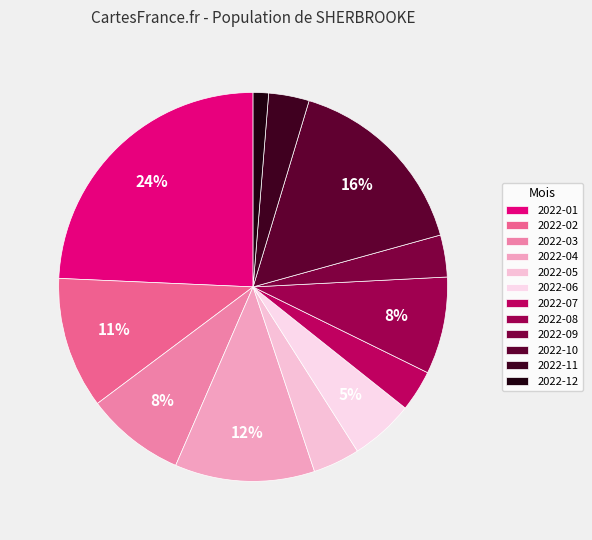

Combined, what portion of the pie is 2022-01 and 2022-06?

29.6%